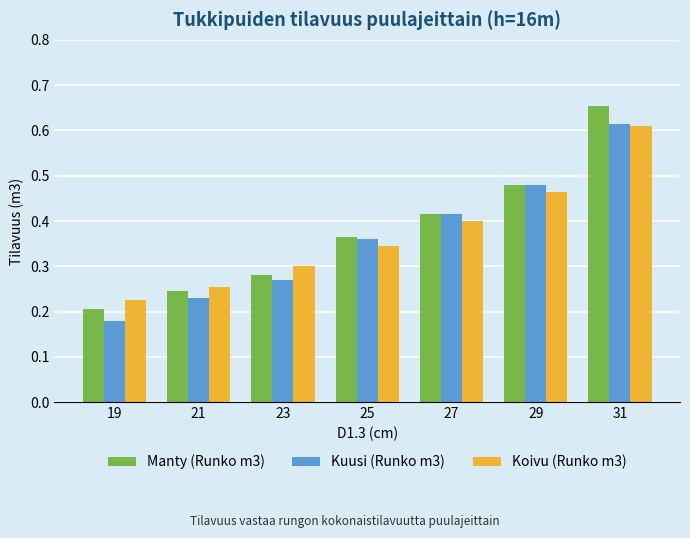

At how many categories does at least one series exceed 0?

7